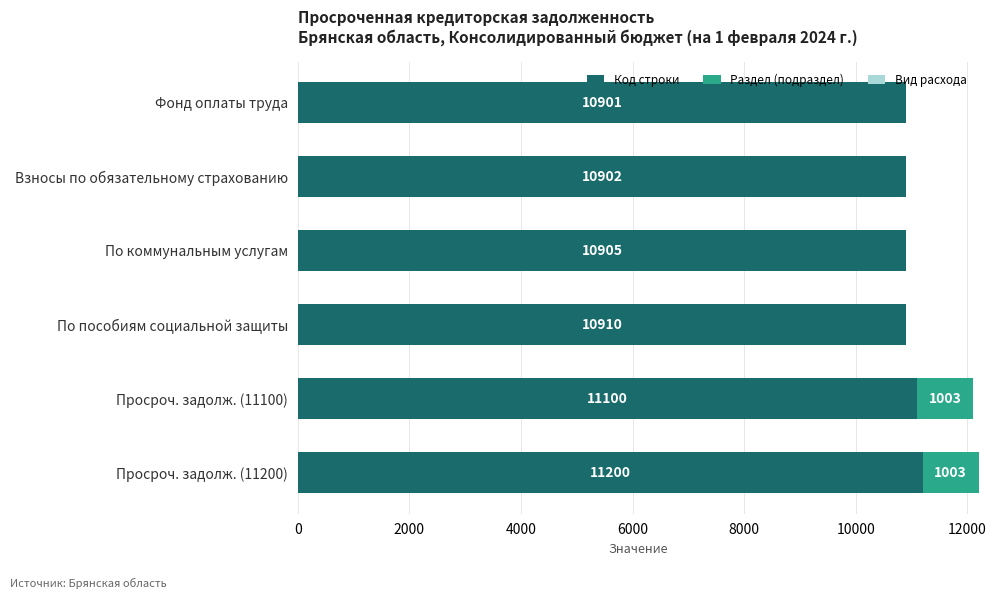

True or false: Код строки has a value of 10901 at Фонд оплаты труда.

True